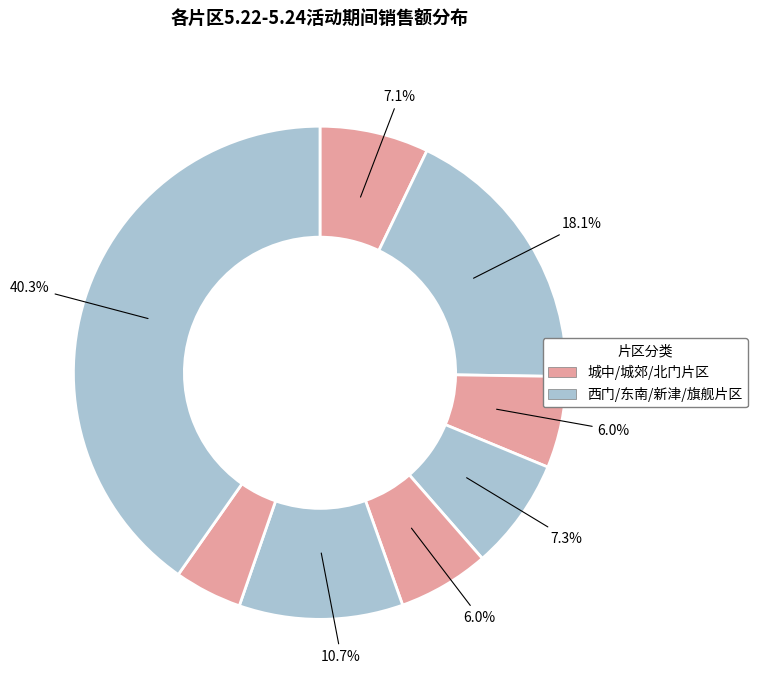

Count the number of slices in the pie.

8